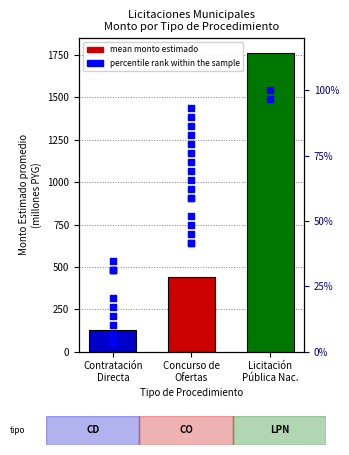

Which has a higher value, Contratación Directa or Contratación Directa?

Contratación Directa